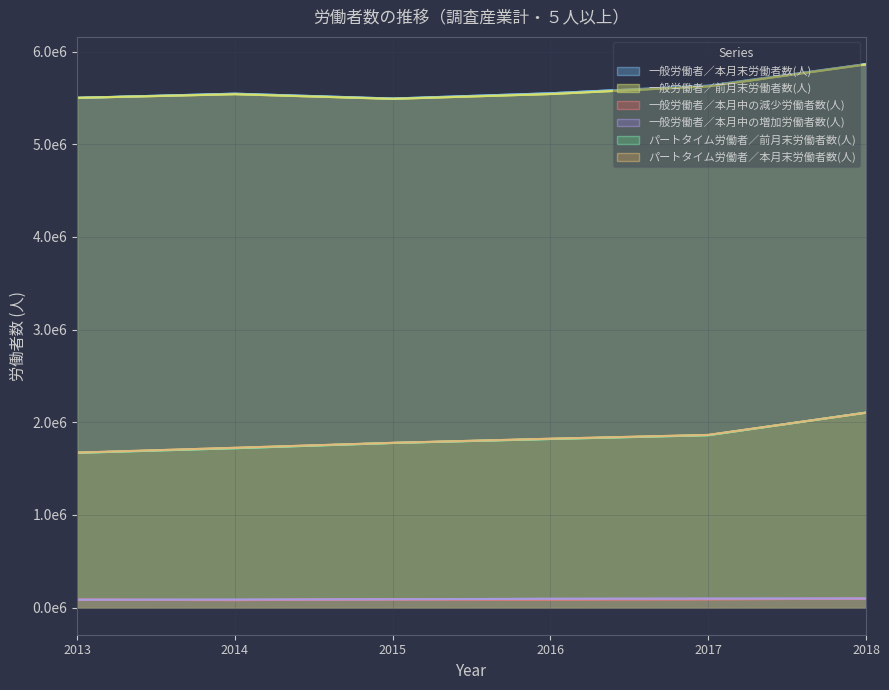

Reading right to left, what are all the values shown in this chart?

一般労働者／本月末労働者数(人): 2018=5865943	2017=5632639	2016=5550621	2015=5493751	2014=5546324	2013=5501323
一般労働者／前月末労働者数(人): 2018=5862493	2017=5626001	2016=5542746	2015=5490782	2014=5541000	2013=5501060
一般労働者／本月中の減少労働者数(人): 2018=94894	2017=89650	2016=87022	2015=87908	2014=80451	2013=84192
一般労働者／本月中の増加労働者数(人): 2018=96940	2017=95641	2016=94242	2015=89544	2014=85028	2013=84193
パートタイム労働者／前月末労働者数(人): 2018=2103912	2017=1859855	2016=1819125	2015=1776213	2014=1719719	2013=1669564
パートタイム労働者／本月末労働者数(人): 2018=2103072	2017=1863021	2016=1821900	2015=1777544	2014=1724024	2013=1671794